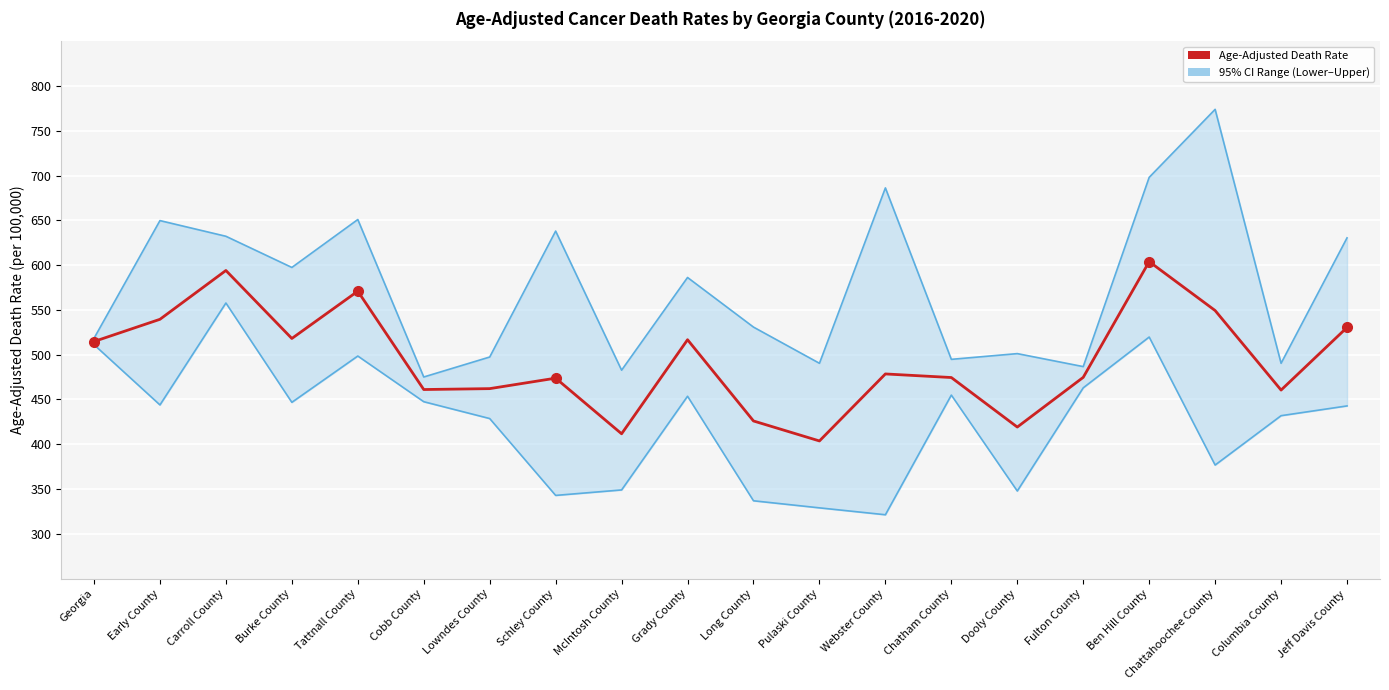

How many values in the Age-Adjusted Death Rate series exceed 478?

10